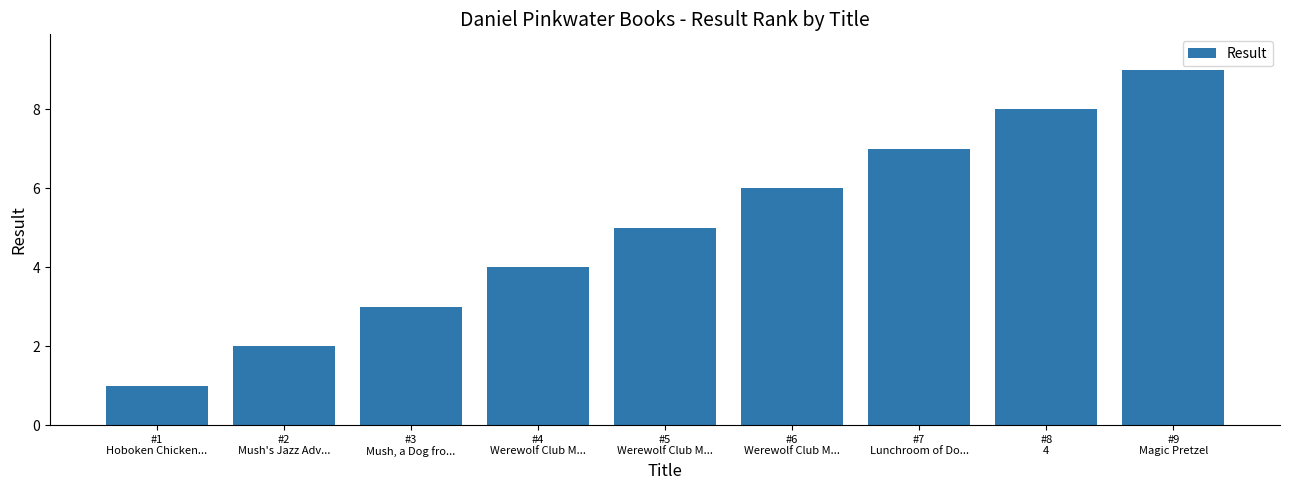

Rank the categories by value from lowest to highest.

#1
Hoboken Chicken..., #2
Mush's Jazz Adv..., #3
Mush, a Dog fro..., #4
Werewolf Club M..., #5
Werewolf Club M..., #6
Werewolf Club M..., #7
Lunchroom of Do..., #8
4, #9
Magic Pretzel